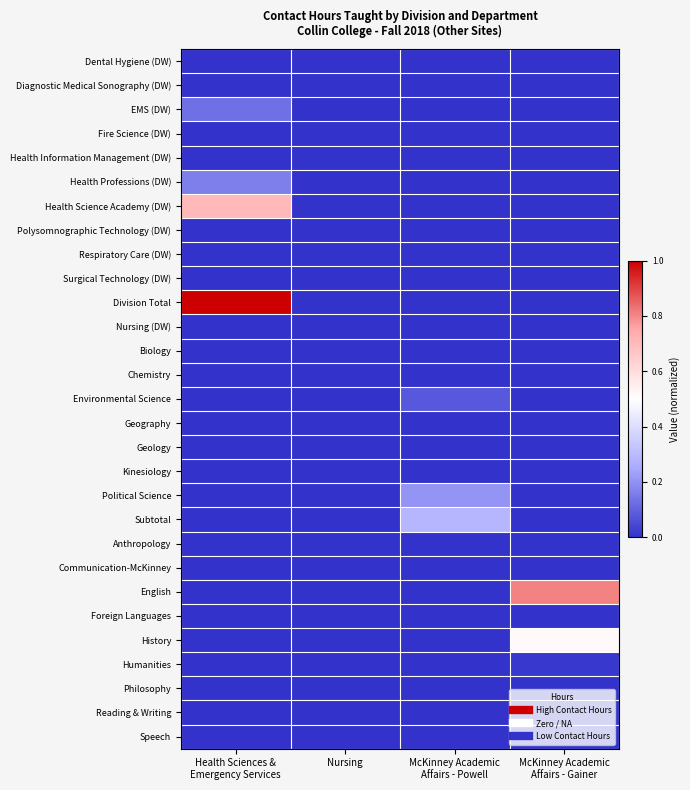

Which has a higher value, Nursing or Health Sciences &
Emergency Services?

Nursing